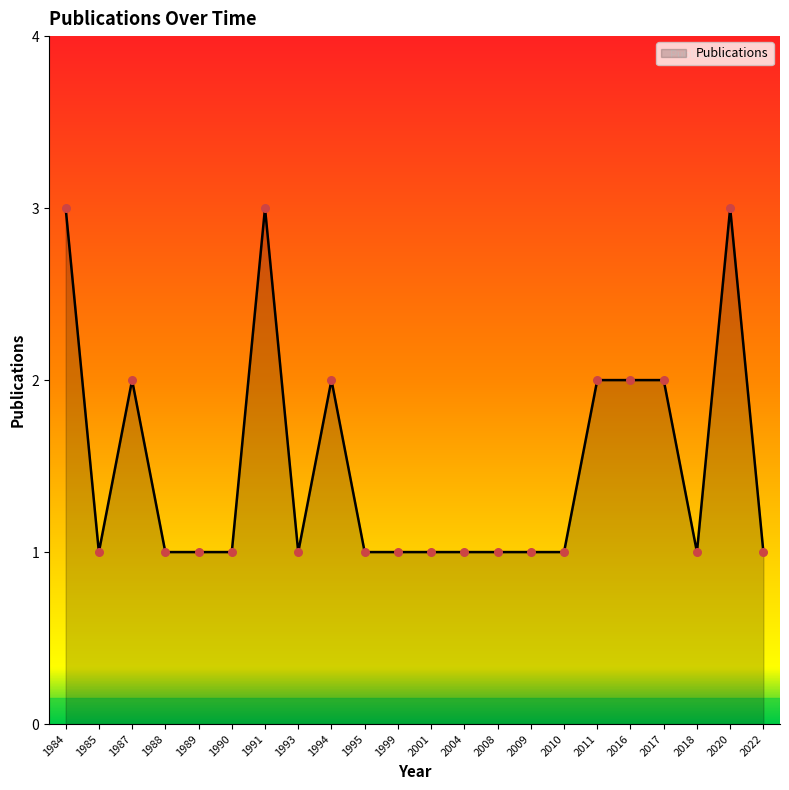

Which has a higher value, 1985 or 2020?

2020